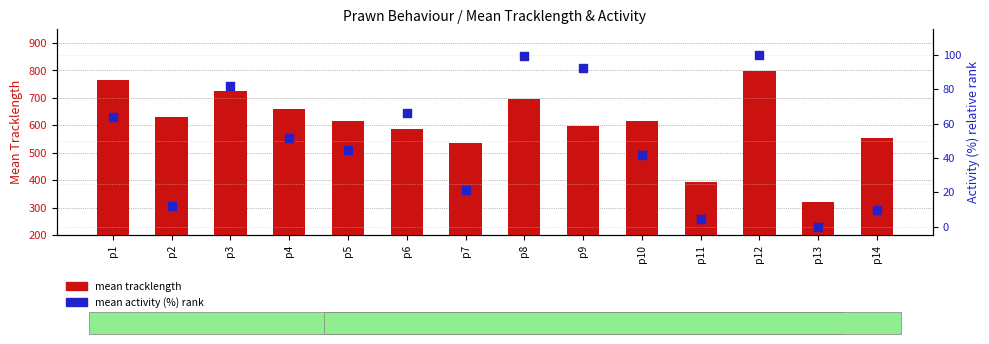

Is the value of mean tracklength at p4 greater than the value of mean activity (%) rank at p11?

Yes